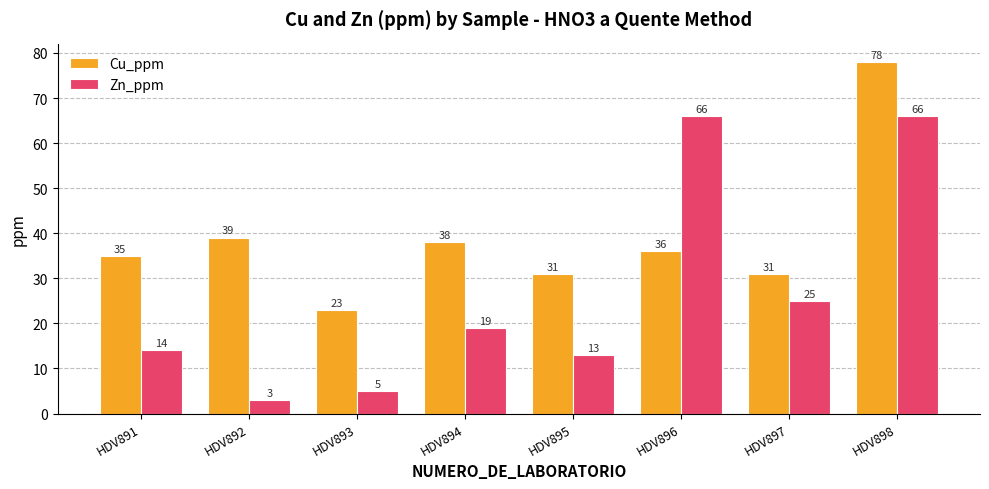

Reading right to left, extract all data points from this chart.

Cu_ppm: HDV898=78	HDV897=31	HDV896=36	HDV895=31	HDV894=38	HDV893=23	HDV892=39	HDV891=35
Zn_ppm: HDV898=66	HDV897=25	HDV896=66	HDV895=13	HDV894=19	HDV893=5	HDV892=3	HDV891=14